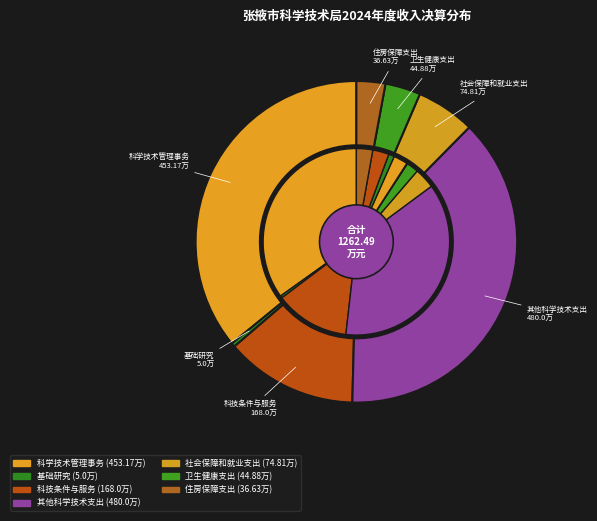

To the nearest percent, what percentage of the pie is 卫生健康支出?

4%